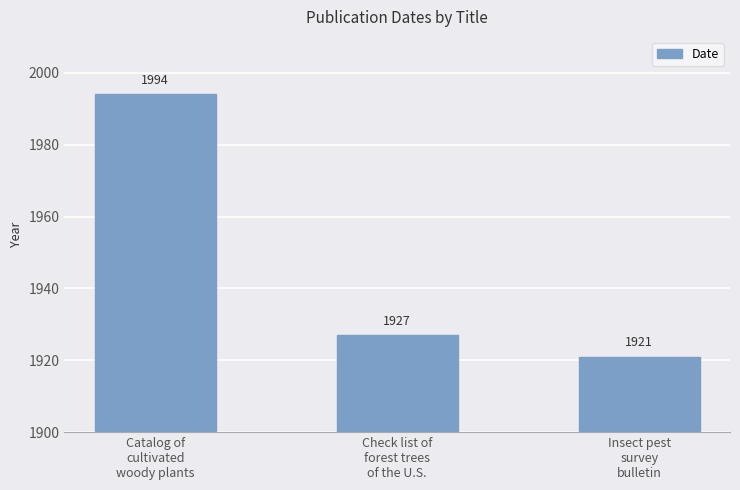

Reading right to left, list all the values displayed in this chart.

Insect pest
survey
bulletin=1921	Check list of
forest trees
of the U.S.=1927	Catalog of
cultivated
woody plants=1994